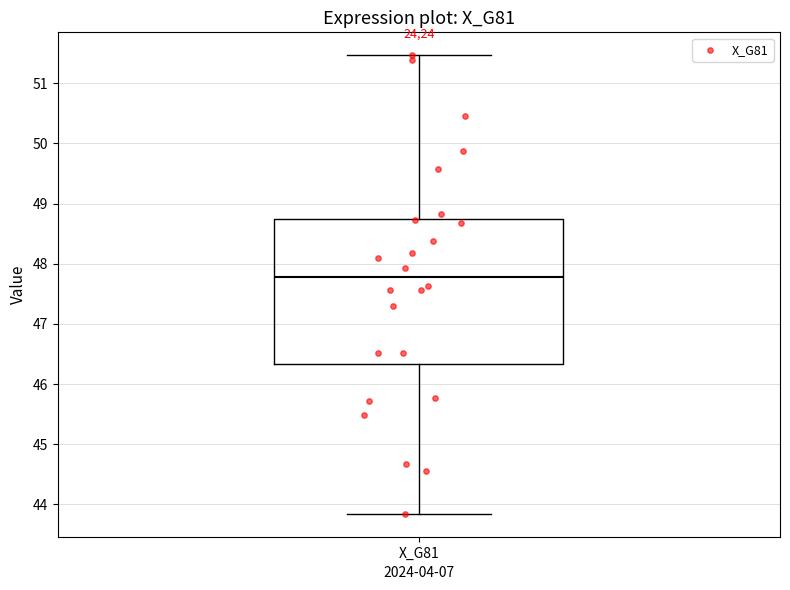

Transcribe this box plot: give where the median line is, the range the box spans, and where the two whiskers end, as read against the y-axis. The values are not printed on the chart, so give them approximately, as read against the axis.

median 47.8, box 46.3 to 48.8, whiskers 43.8 to 51.5